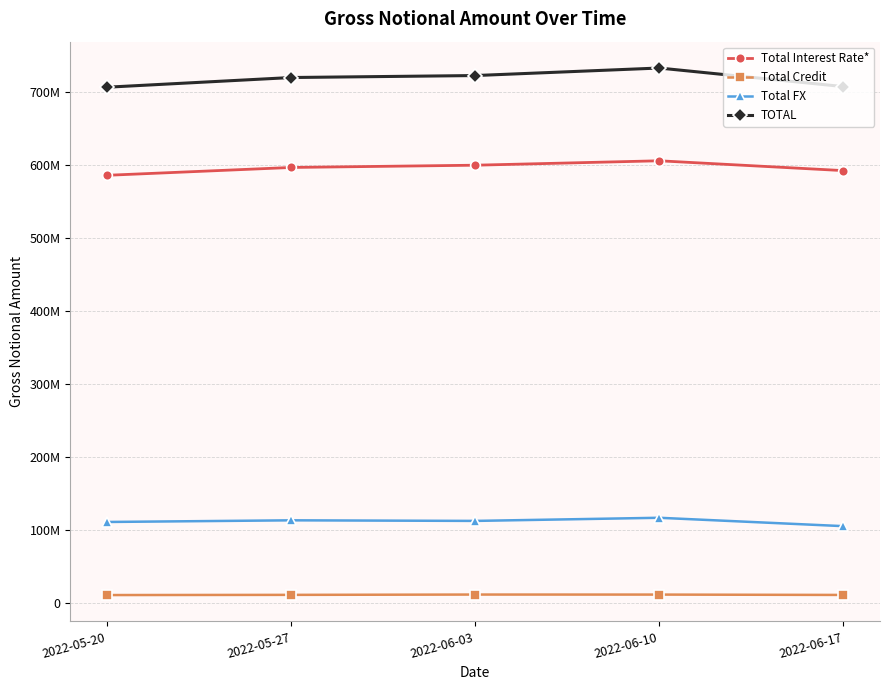

At 2022-06-03, list the series in order from smallest to largest.

Total Credit, Total FX, Total Interest Rate*, TOTAL